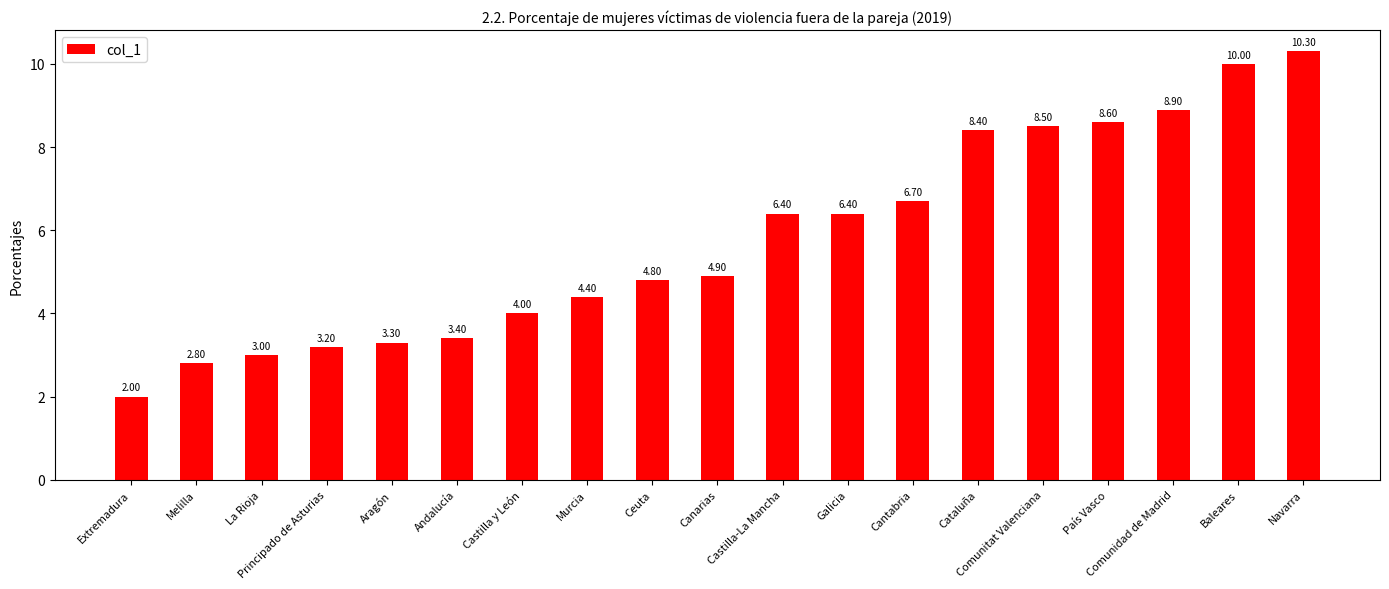

What is the sum of the values at Baleares and Cataluña?

18.4